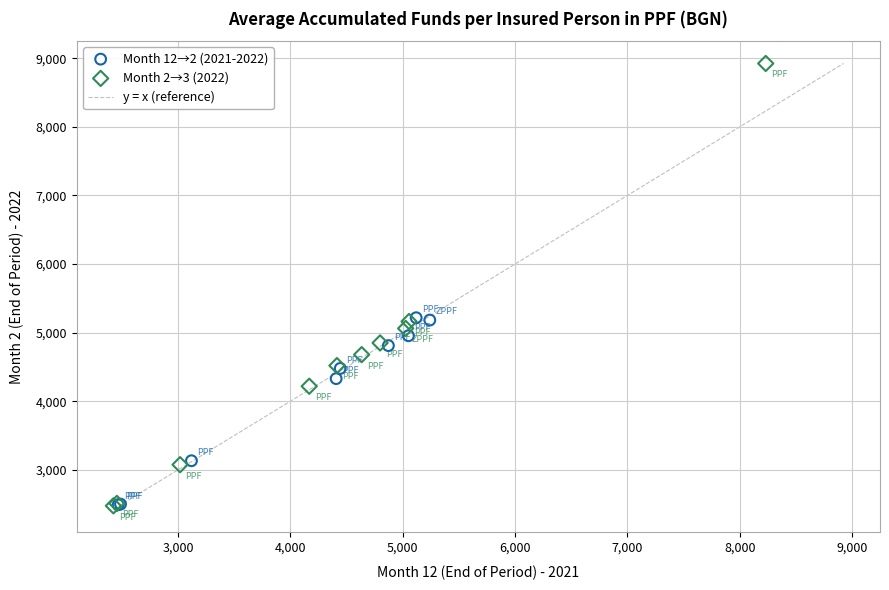

Which series has the widest spread of Y values?

Month 2→3 (2022)